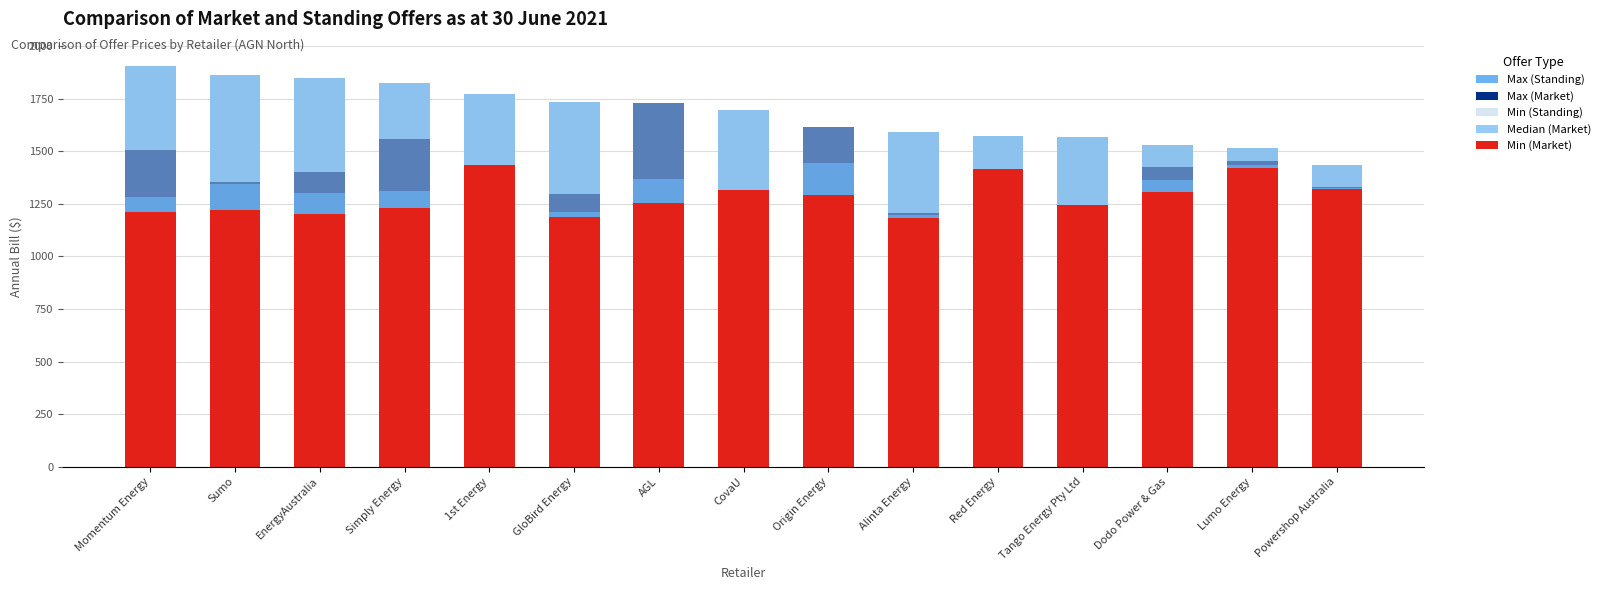

What is the maximum value shown in the chart?

1905.9